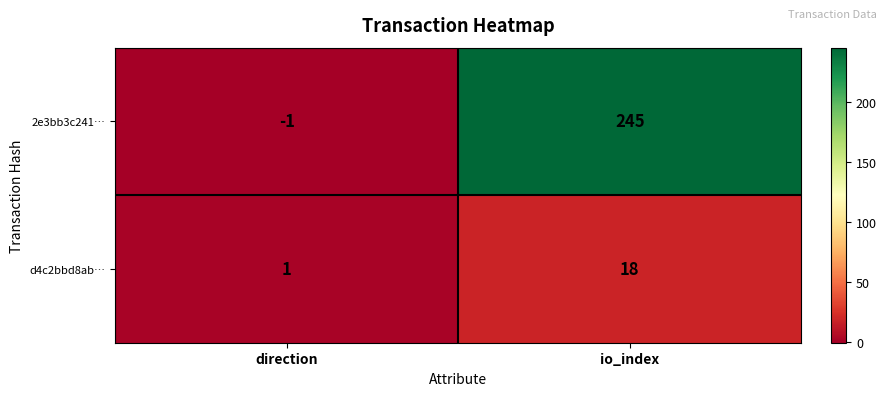

Which series has the largest range (max minus min)?

2e3bb3c241…